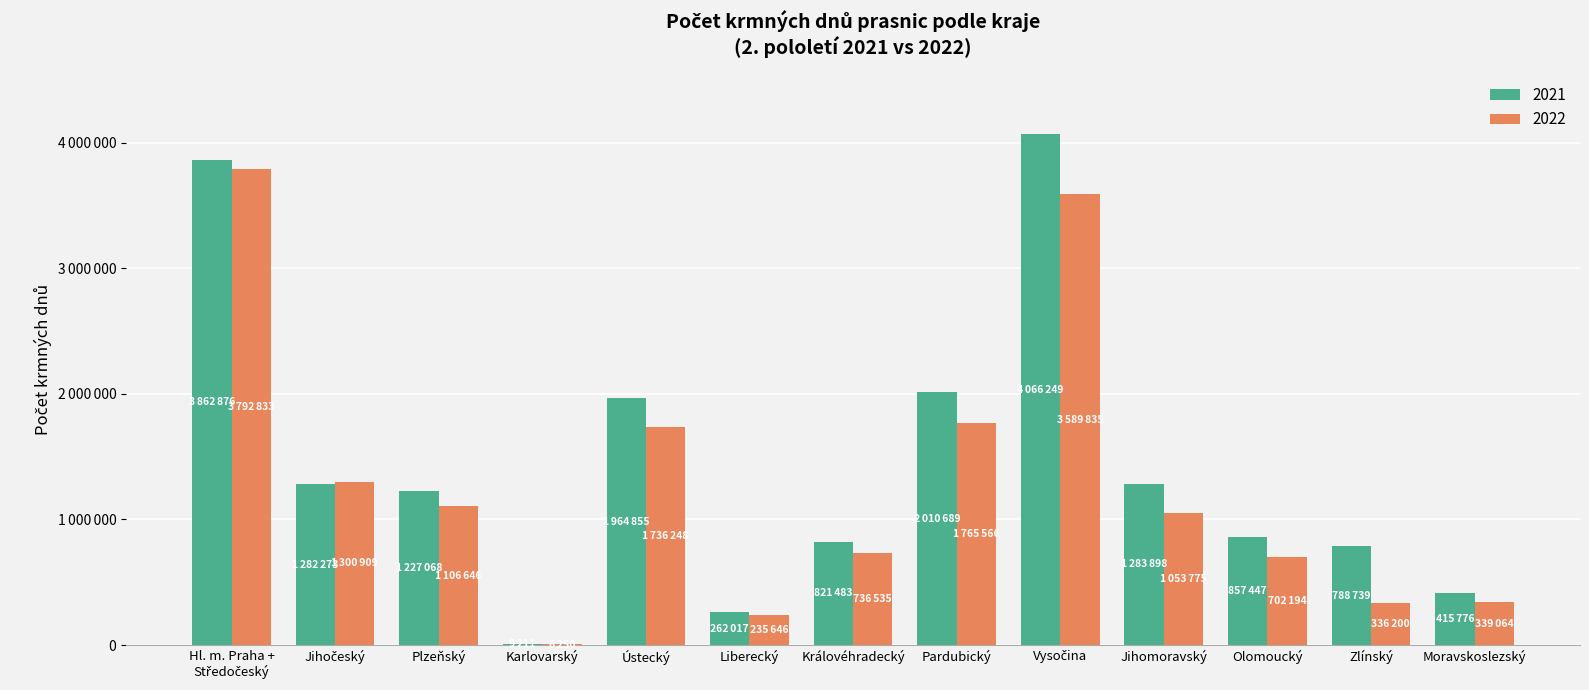

At which label does 2022 first exceed 1053775?

Hl. m. Praha +
Středočeský